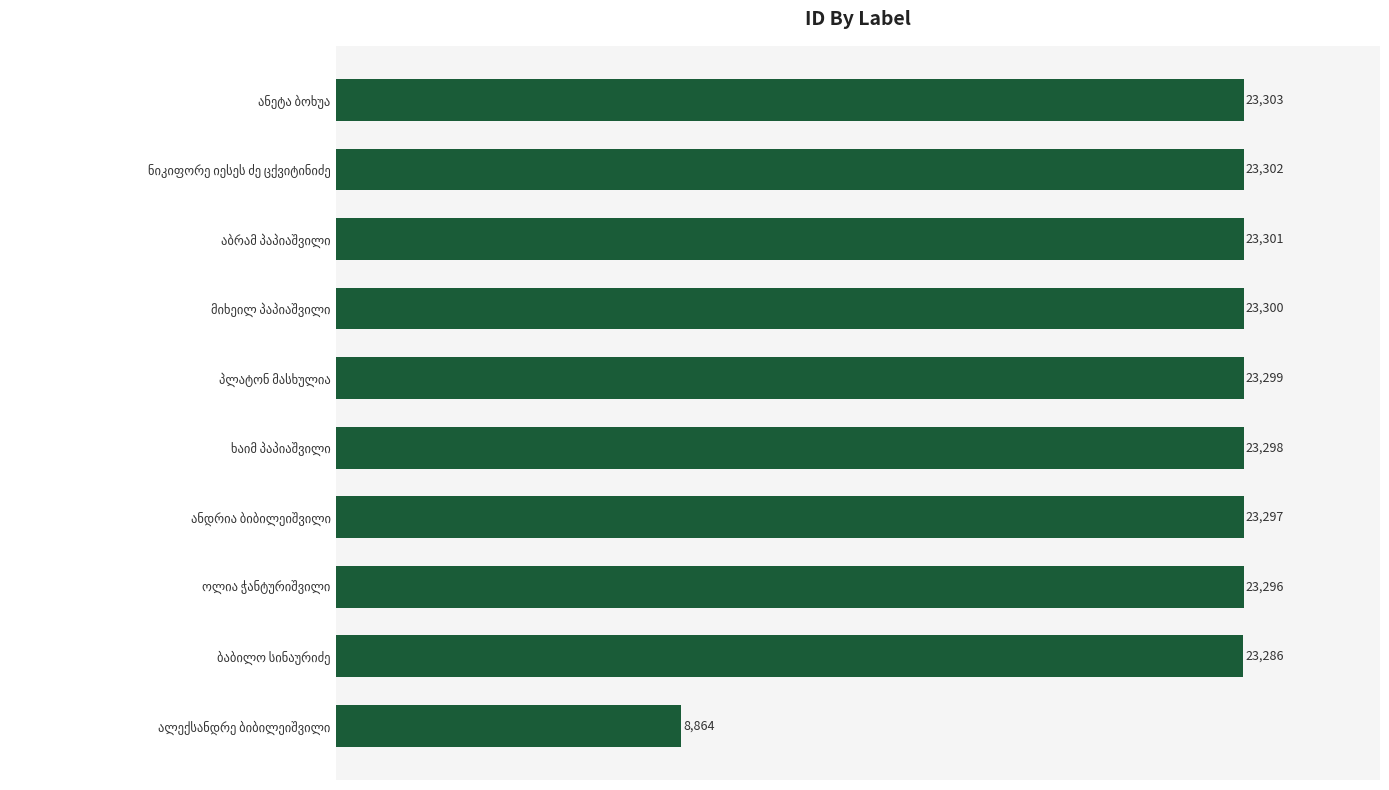

Reading top to bottom, what are all the values shown in this chart?

23303	23302	23301	23300	23299	23298	23297	23296	23286	8864